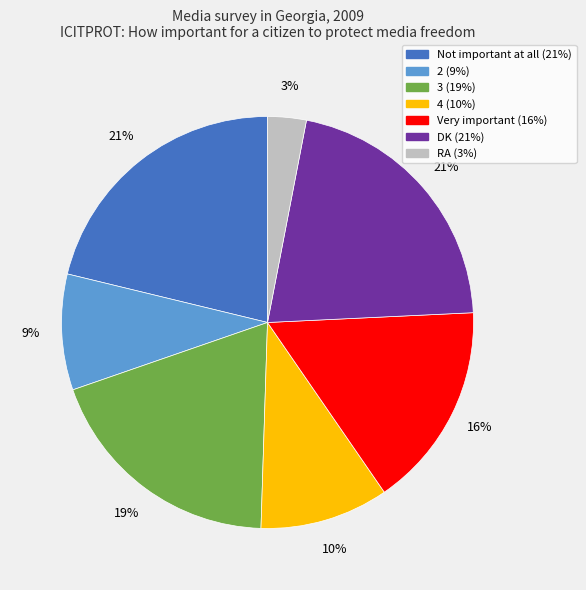

To the nearest percent, what portion does DK represent?

21%